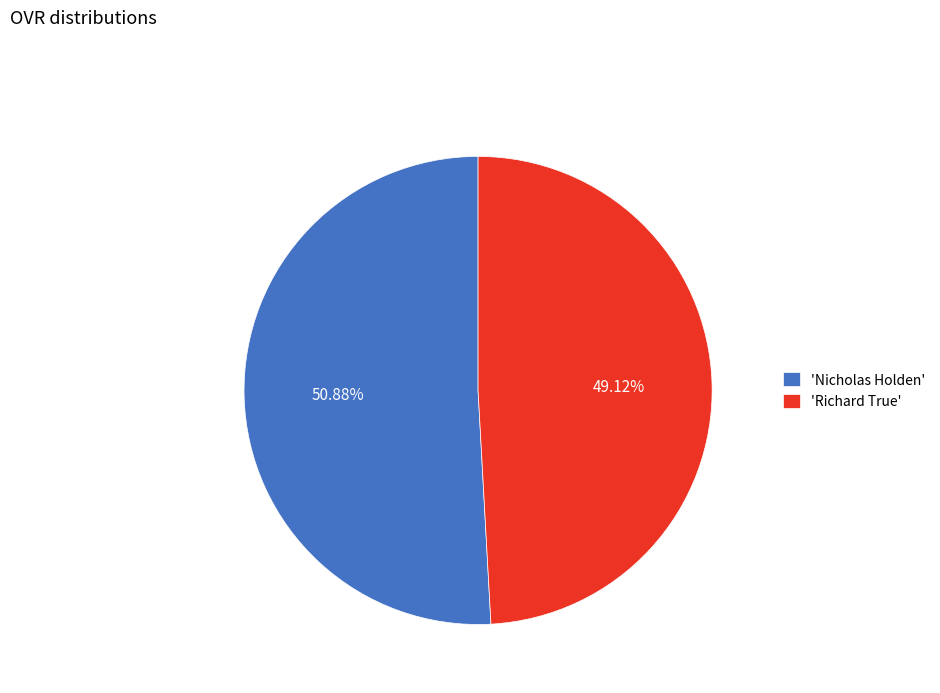

Between 'Richard True' and 'Nicholas Holden', which is larger?

'Nicholas Holden'